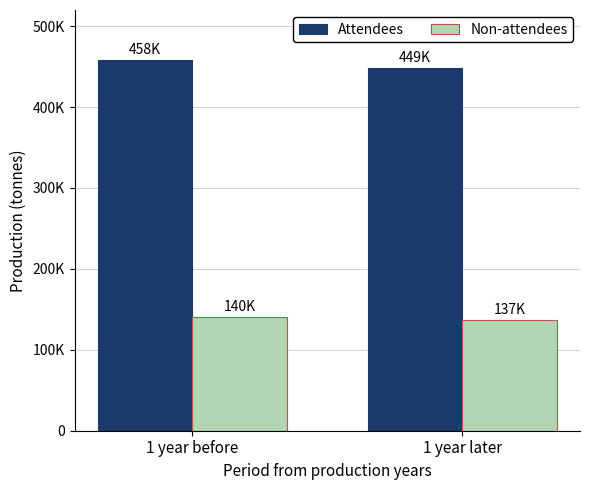

The value of Non-attendees at 1 year later is 137000. True or false?

True